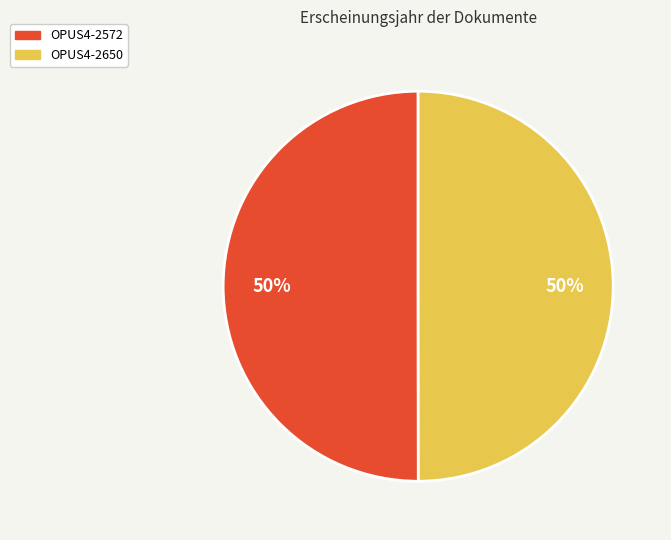

To the nearest percent, what percentage of the pie is OPUS4-2572?

50%